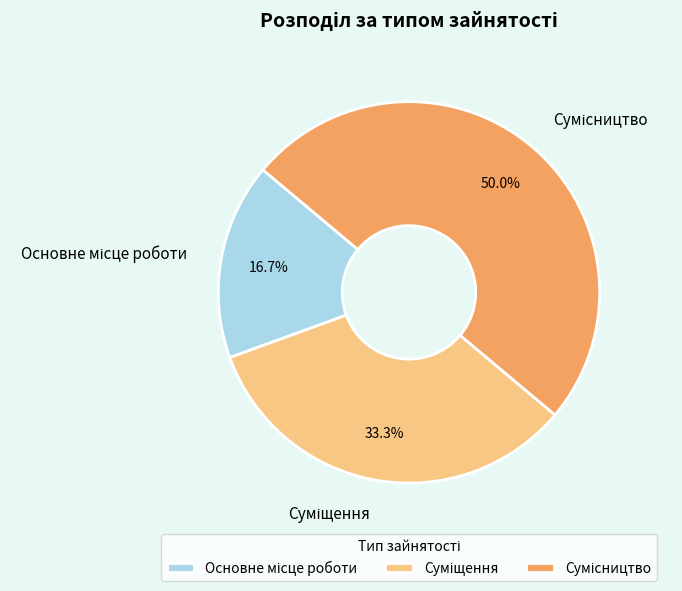

True or false: Основне місце роботи accounts for 17% of the total.

True